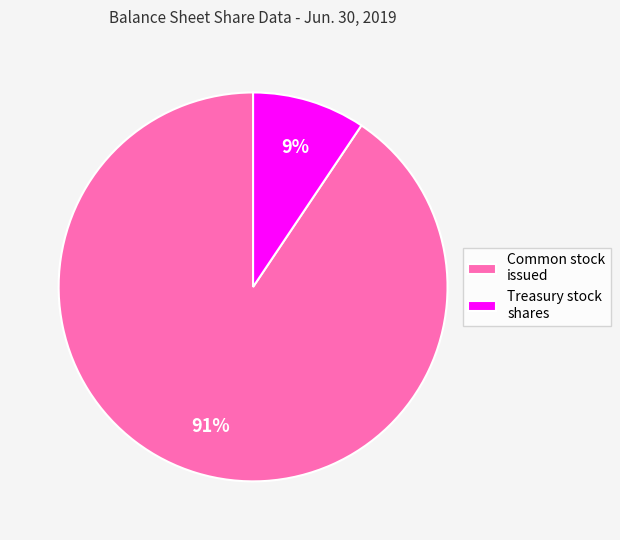

Is it true that Common stock issued is 91% of the pie?

True